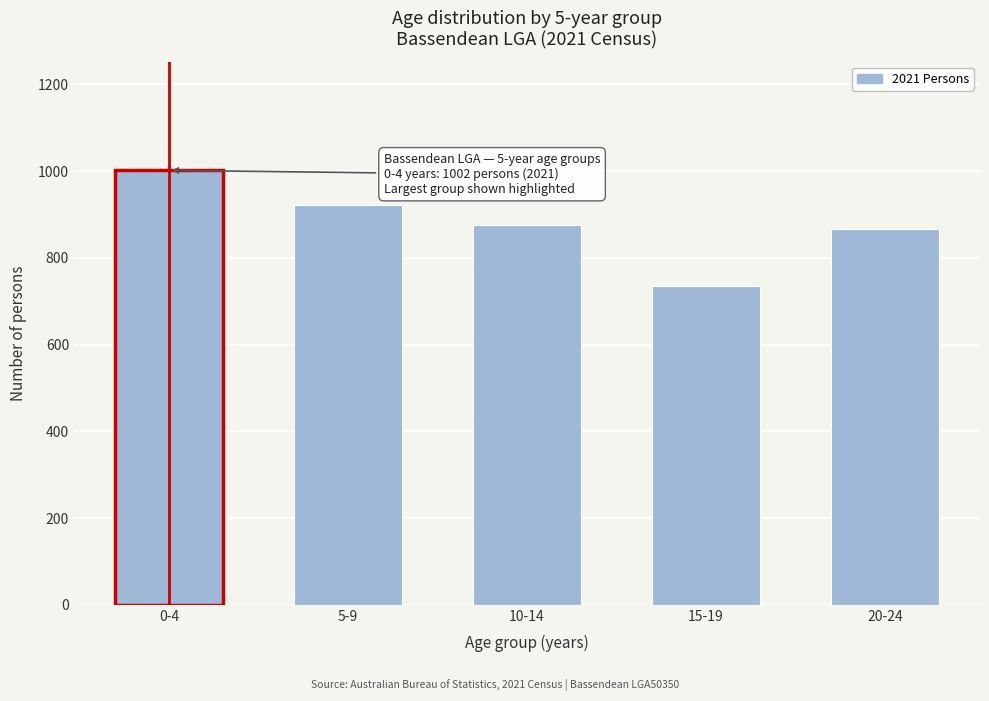

Reading right to left, list all the values displayed in this chart.

20-24=867	15-19=736	10-14=876	5-9=922	0-4=1002